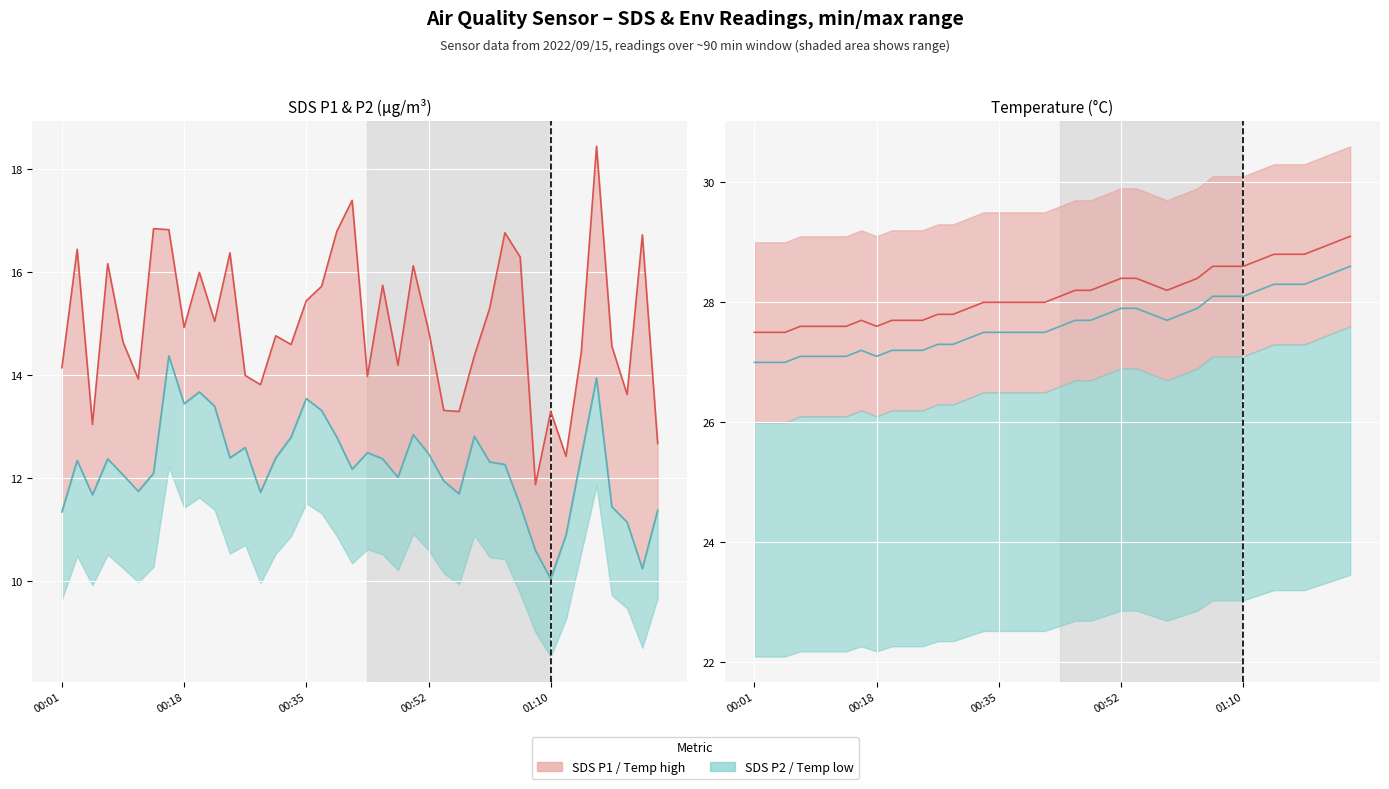

What is the total value across all series at 6?

83.7